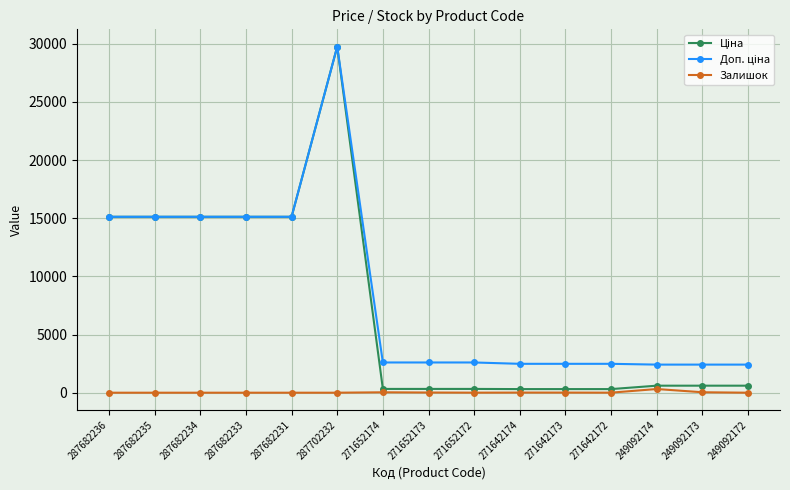

At how many categories does at least one series exceed 4675?

6